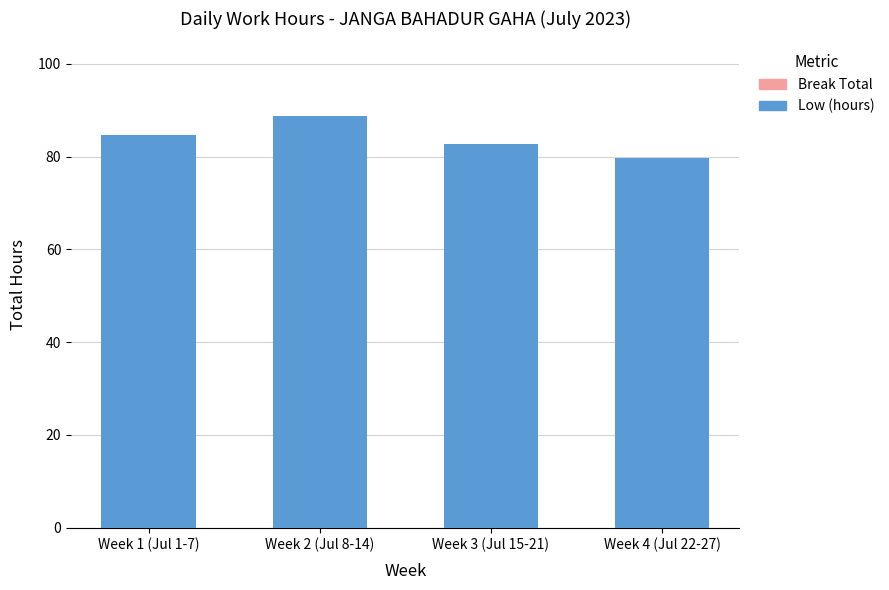

What is the label of the 1st bar from the right?

Week 4 (Jul 22-27)